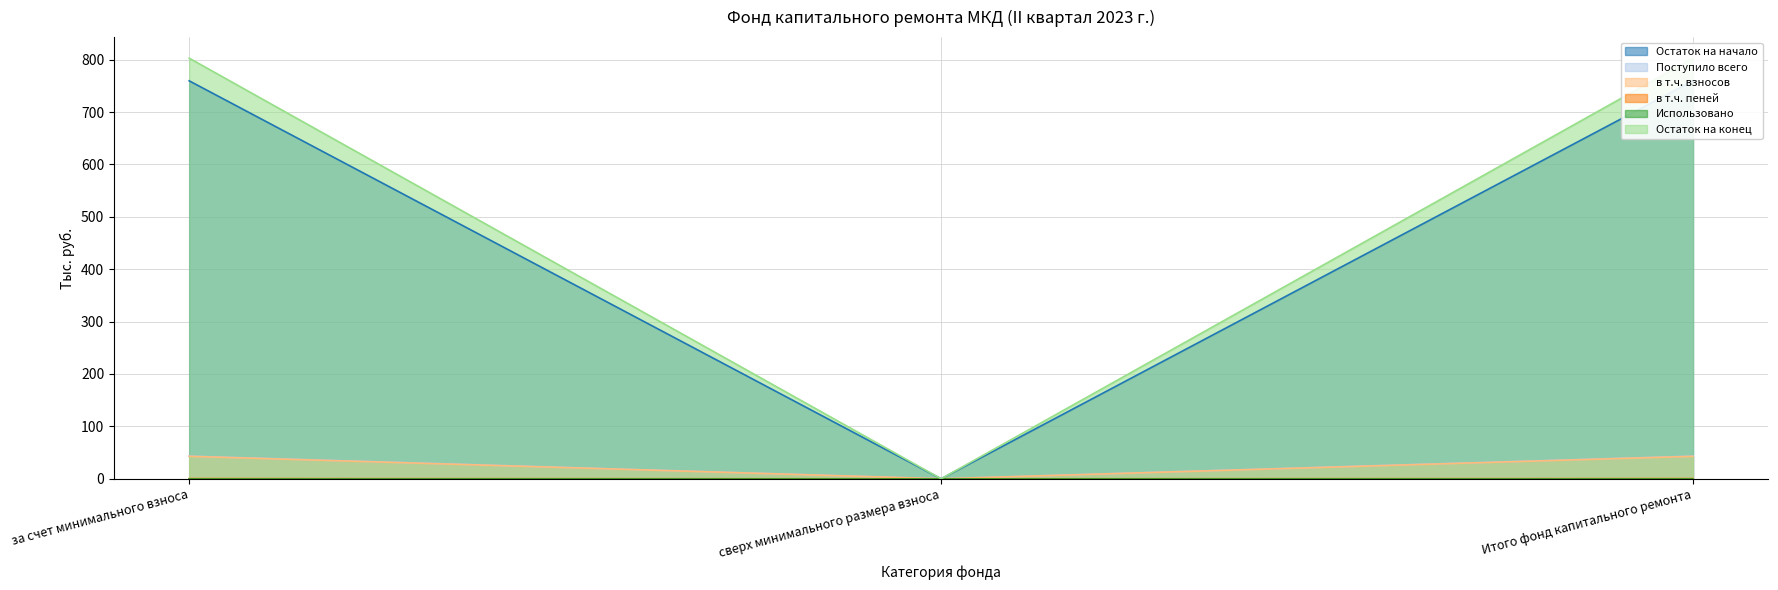

Rank the categories by Поступило всего value from lowest to highest.

сверх минимального размера взноса, за счет минимального взноса, Итого фонд капитального ремонта